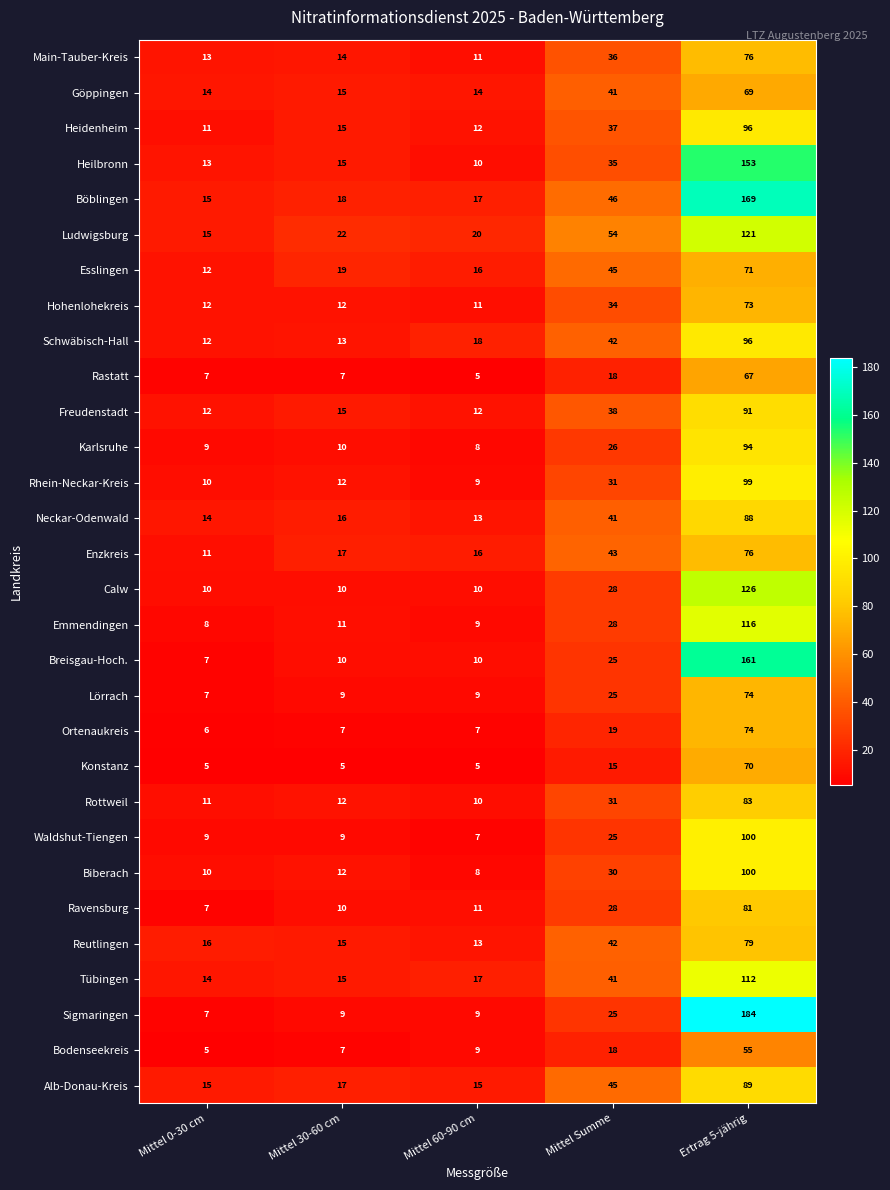

List the labels in order of Rhein-Neckar-Kreis value, smallest first.

Mittel 60-90 cm, Mittel 0-30 cm, Mittel 30-60 cm, Mittel Summe, Ertrag 5-jährig